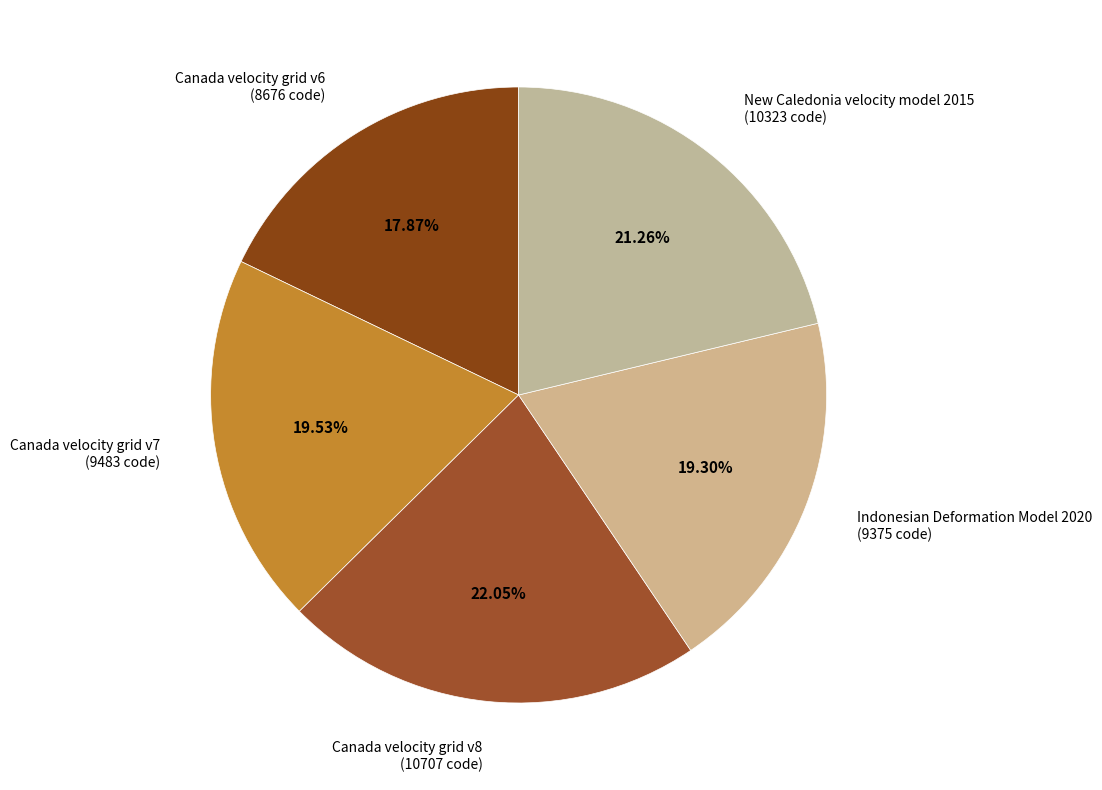

Does any single category account for the majority?

No